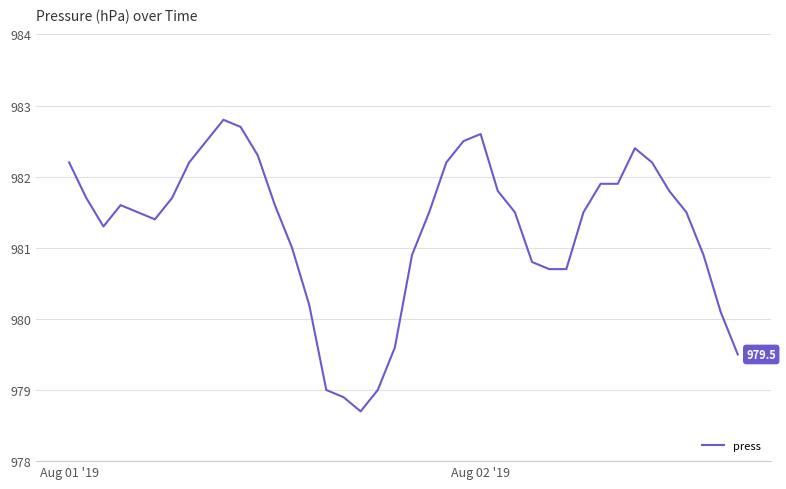

What is the greatest value displayed?

982.8